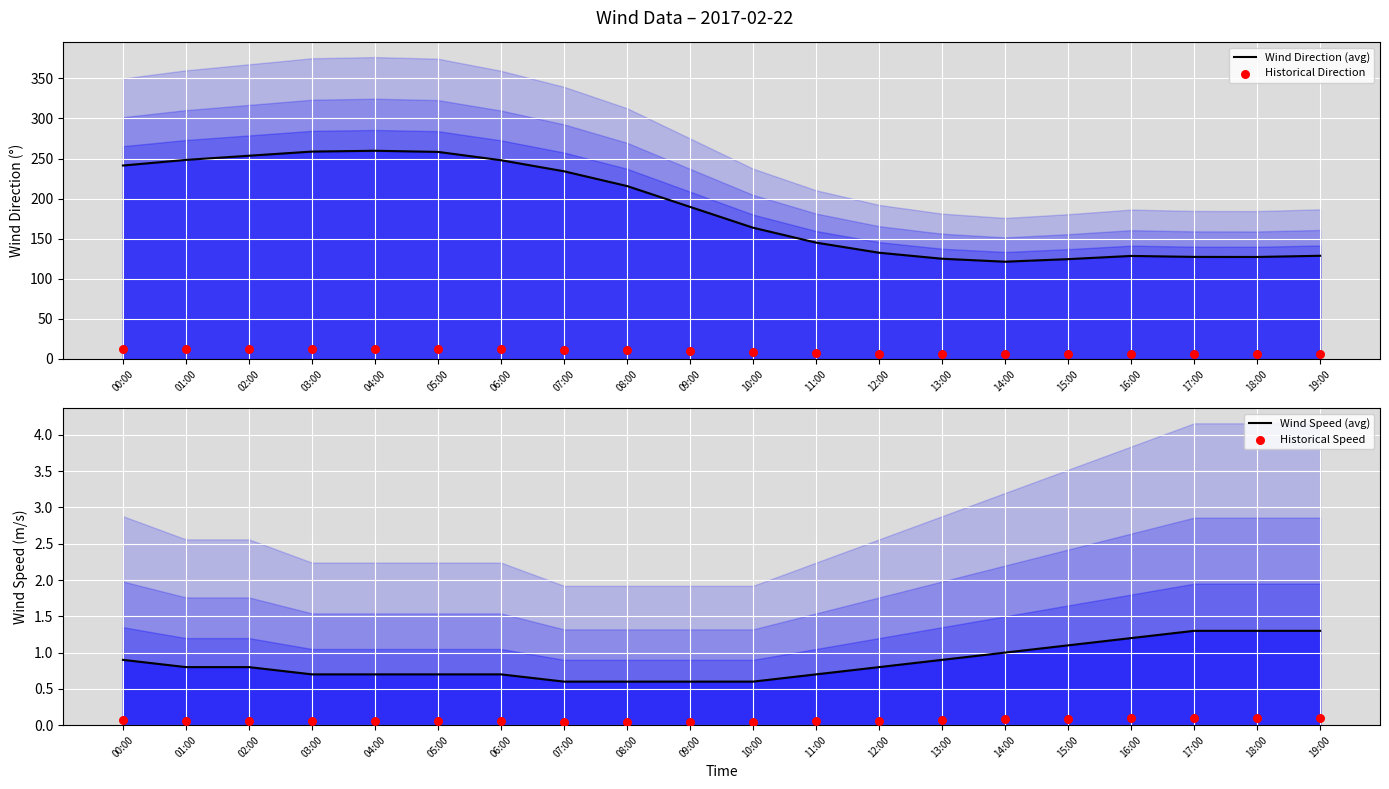

Which series has the largest Y range (max minus min)?

Wind Direction (avg)